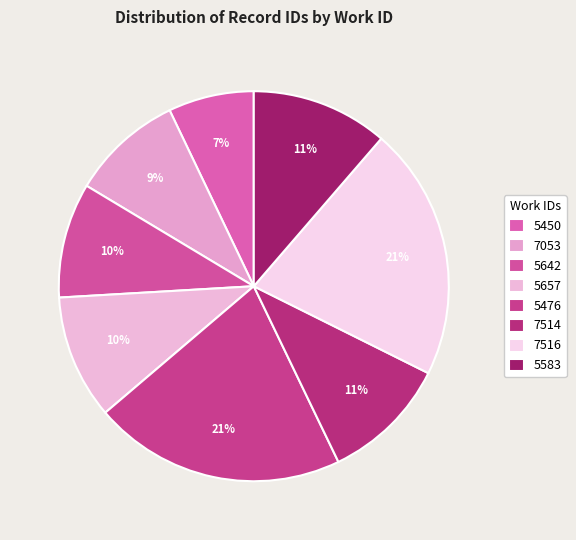

What percentage is the 5450 slice, to the nearest percent?

7%